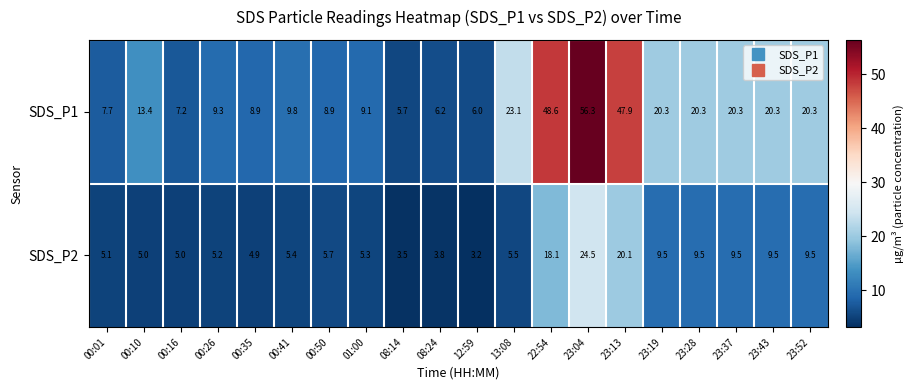

What is the minimum value shown in the chart?

3.2